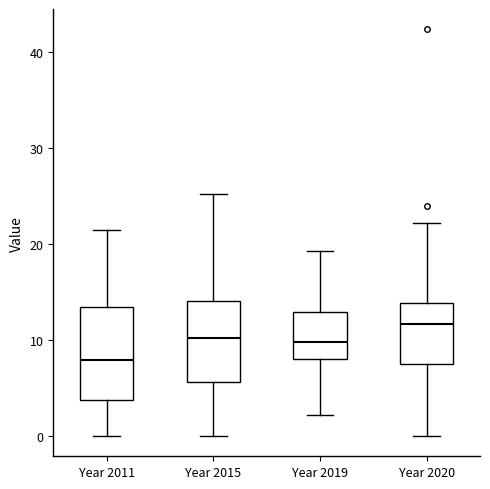

Which box has the highest median line?

Year 2020